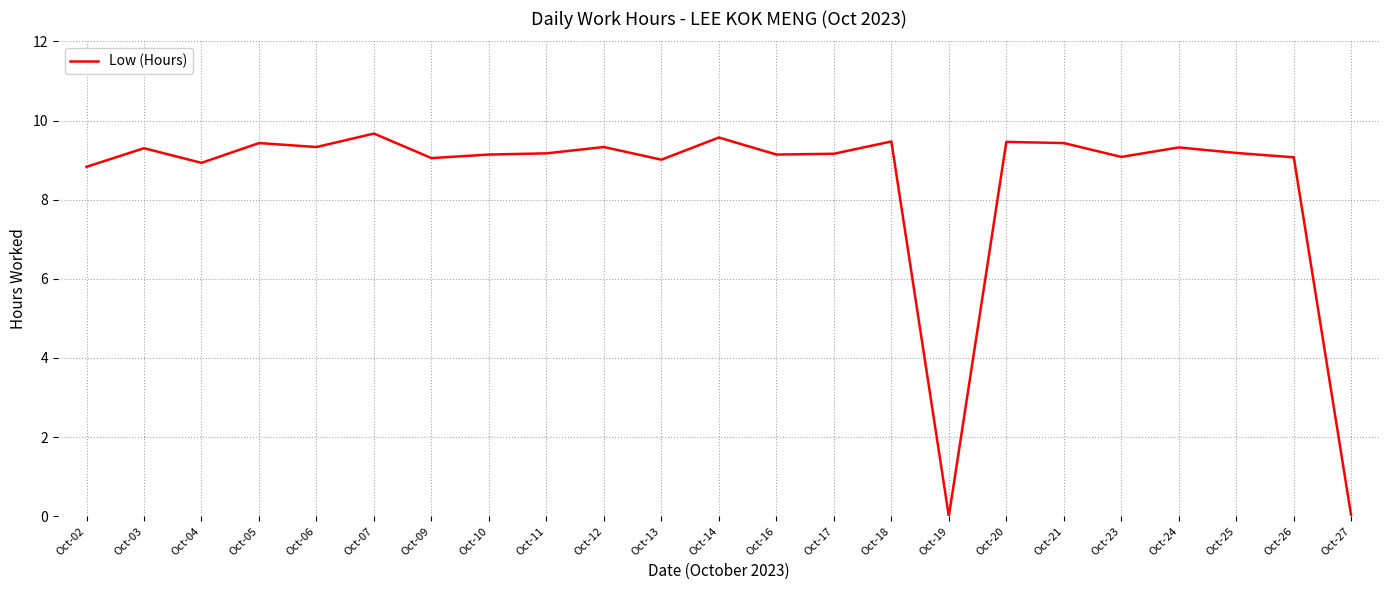

What is the sum of all values?

194.1